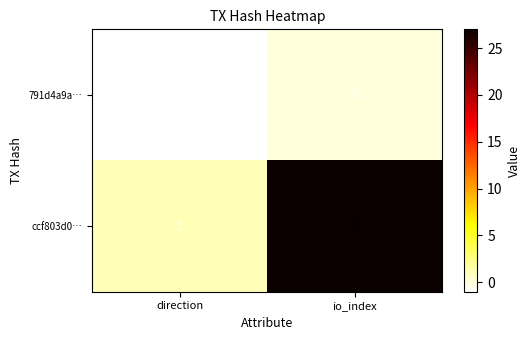

The value of 791d4a9a… at direction is -1. True or false?

True